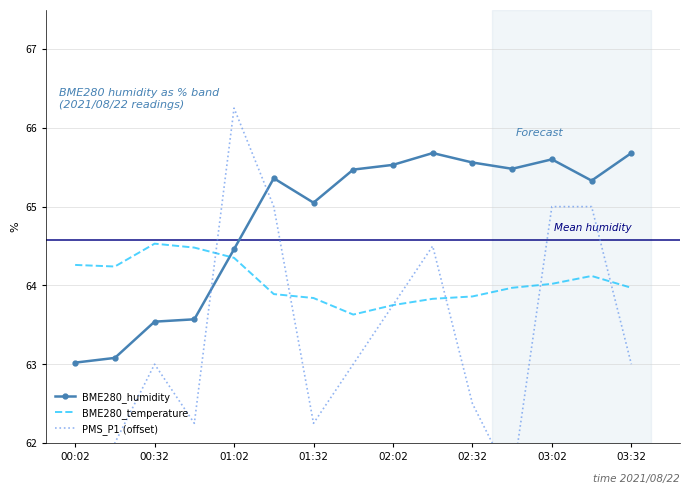

Is it true that BME280_humidity equals 36.7 at 02:02?

False